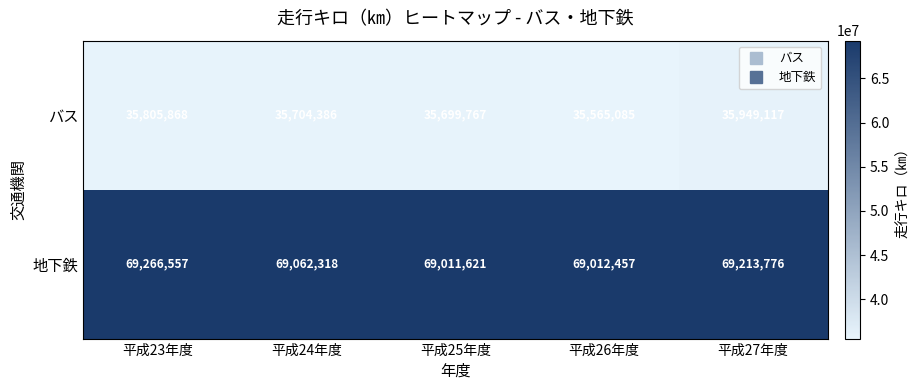

What is the sum of all バス values?

178724223